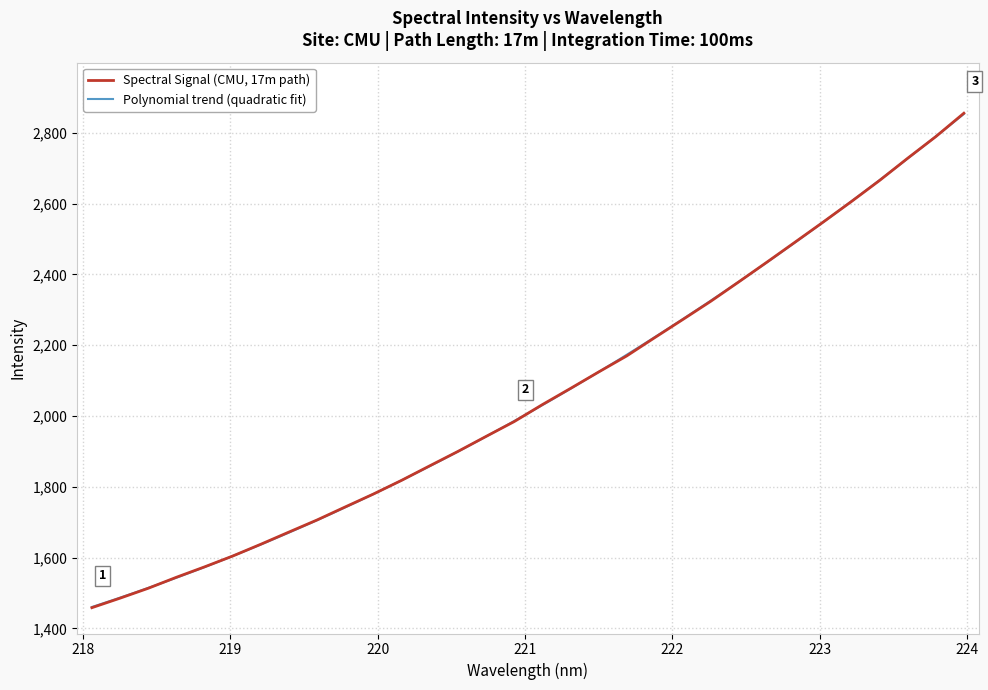

What is the sum of the values at 219.9712 and 223.2172?

4385.8